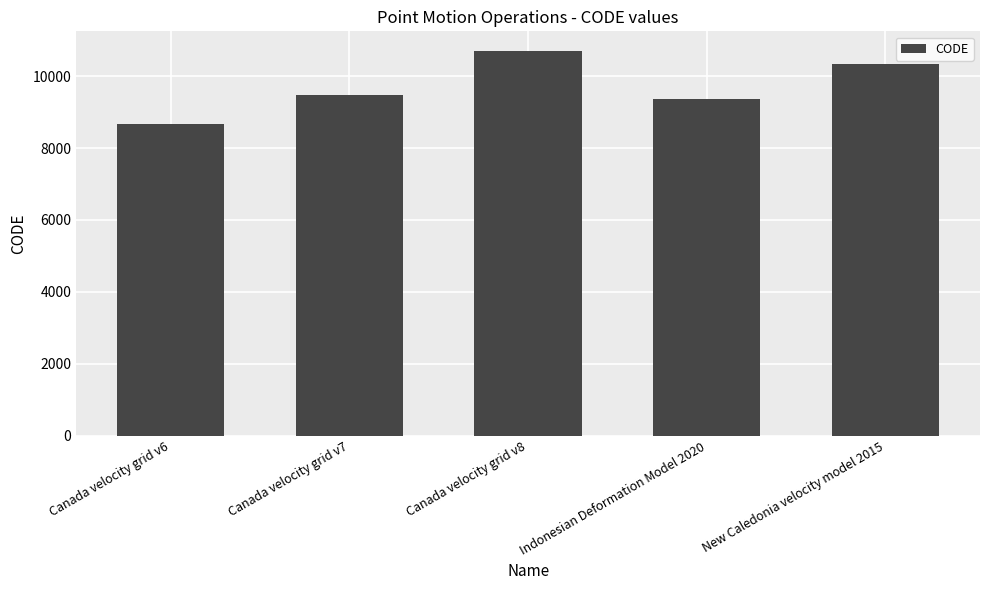

What is the label of the 5th bar from the right?

Canada velocity grid v6